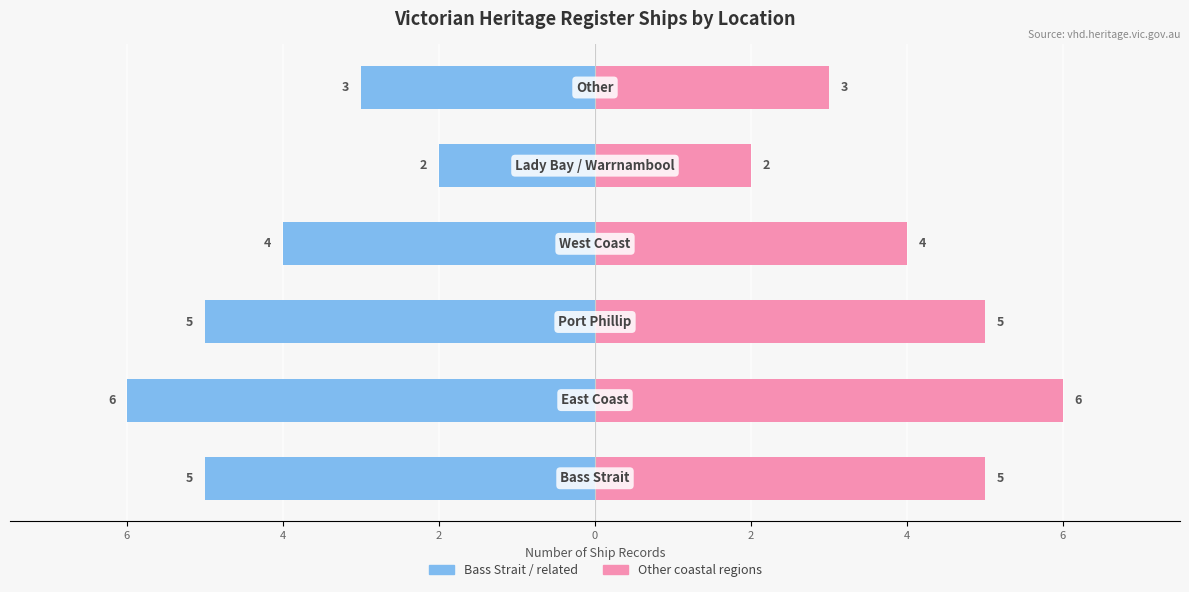

What is the maximum value shown in the chart?

6